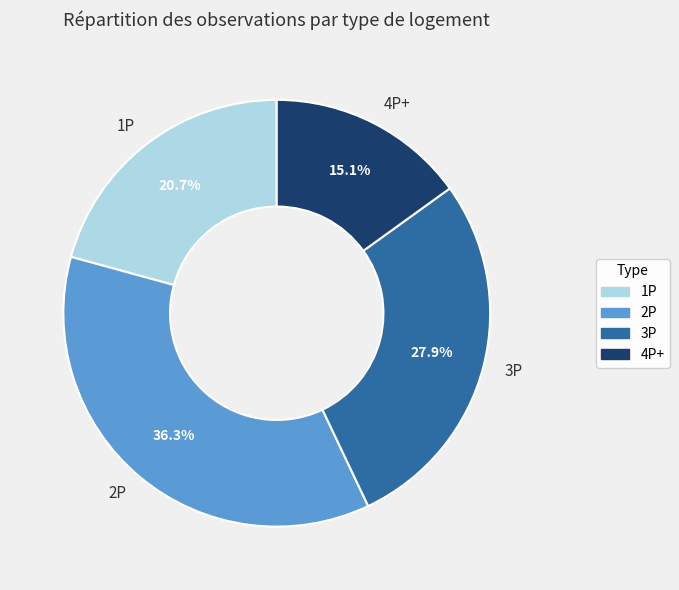

How much of the chart is everything except 4P+?

84.9%